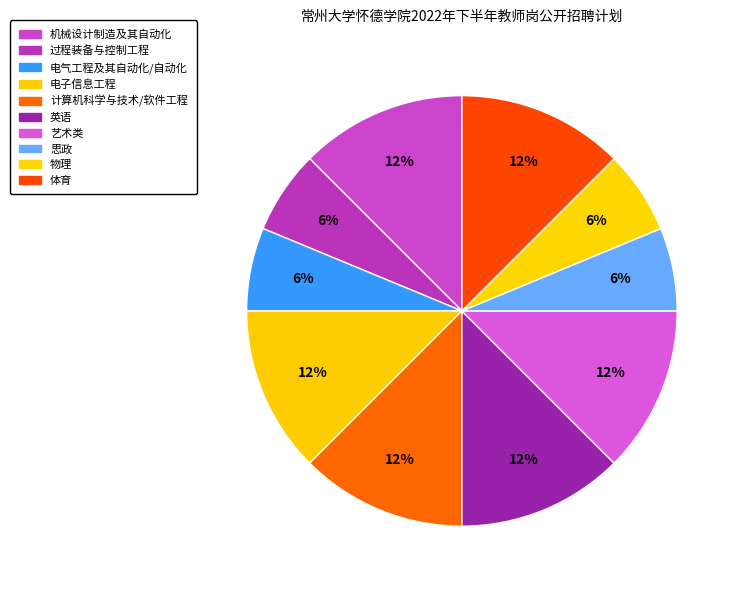

How many slices are in this pie chart?

10